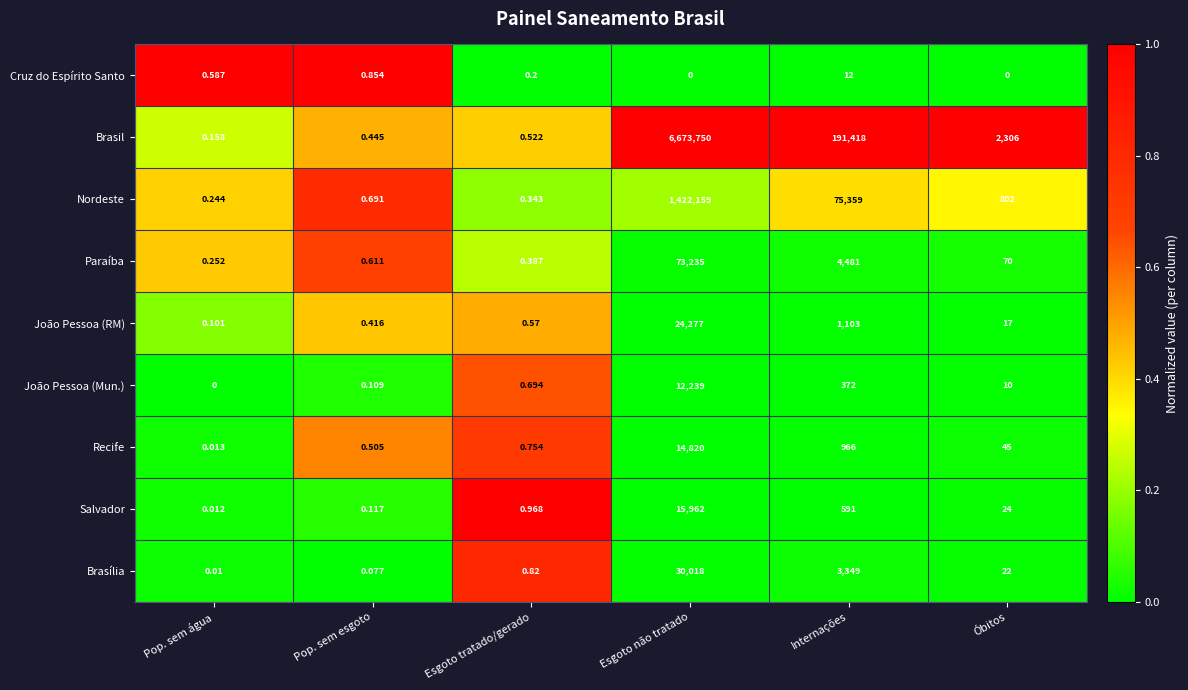

Rank the series by their maximum value, from highest to lowest.

Brasil, Nordeste, Paraíba, Brasília, João Pessoa (RM), Salvador, Recife, João Pessoa (Mun.), Cruz do Espírito Santo